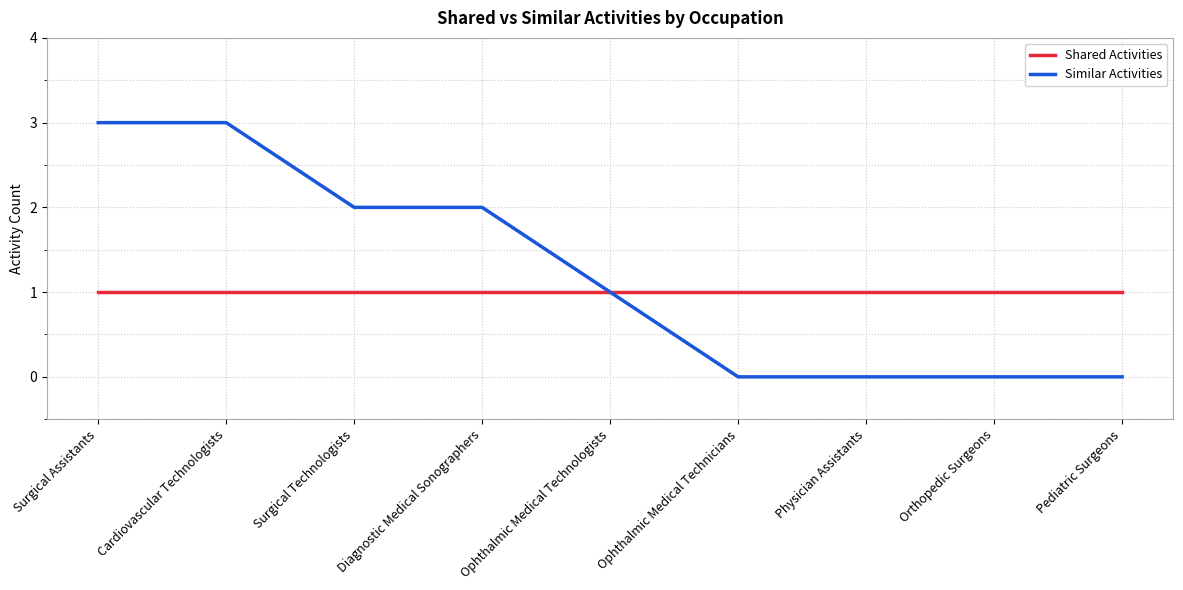

Which series has the largest total across all categories?

Similar Activities